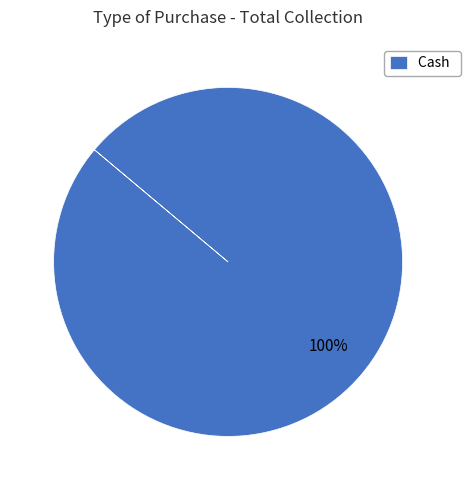

Rank the categories by value from highest to lowest.

Cash